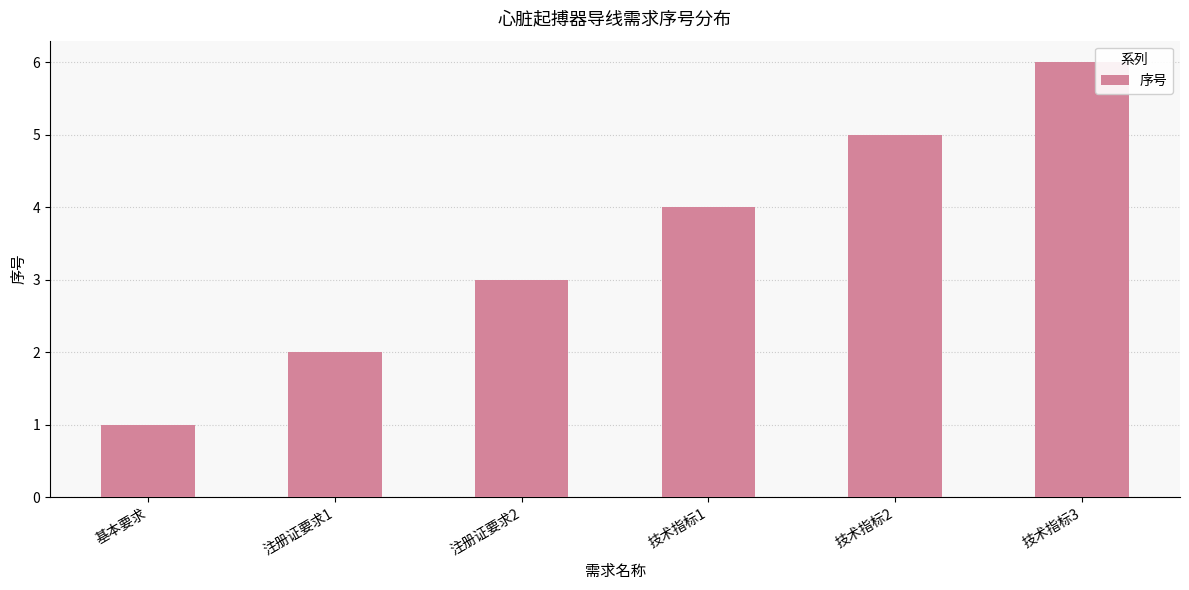

True or false: the data shows 6 at 技术指标3.

True